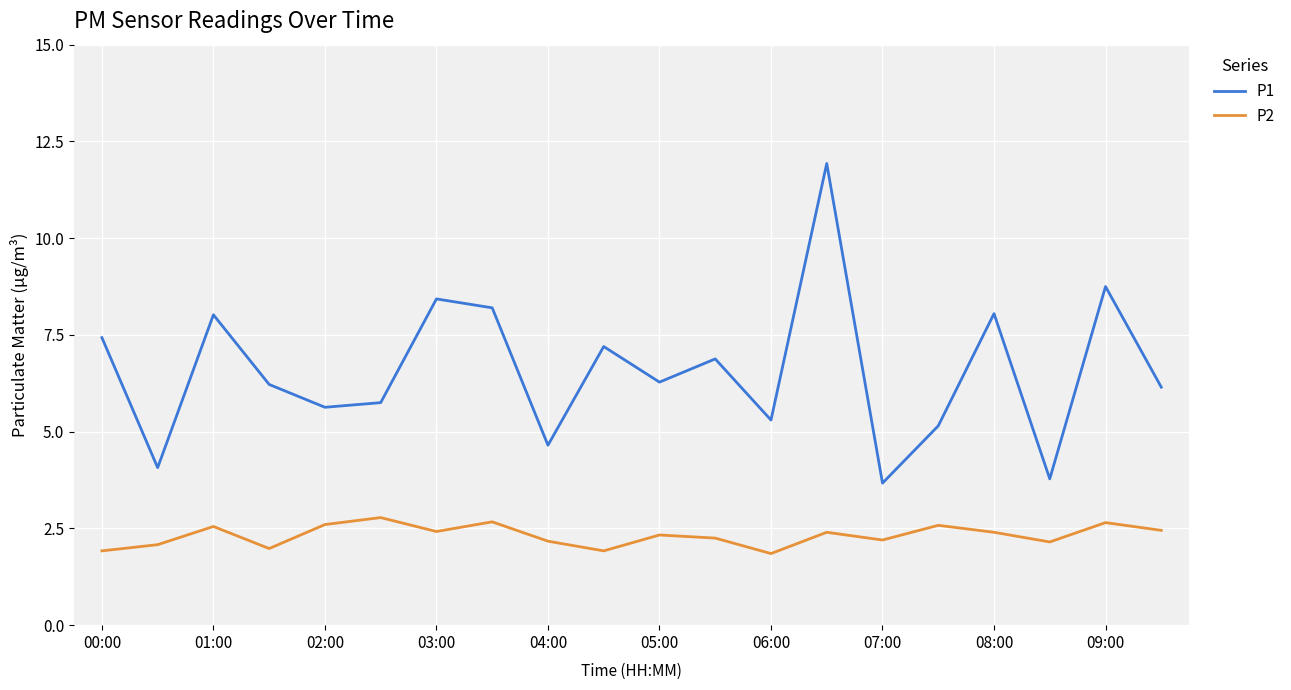

What is the average value of the P1 series?

6.6